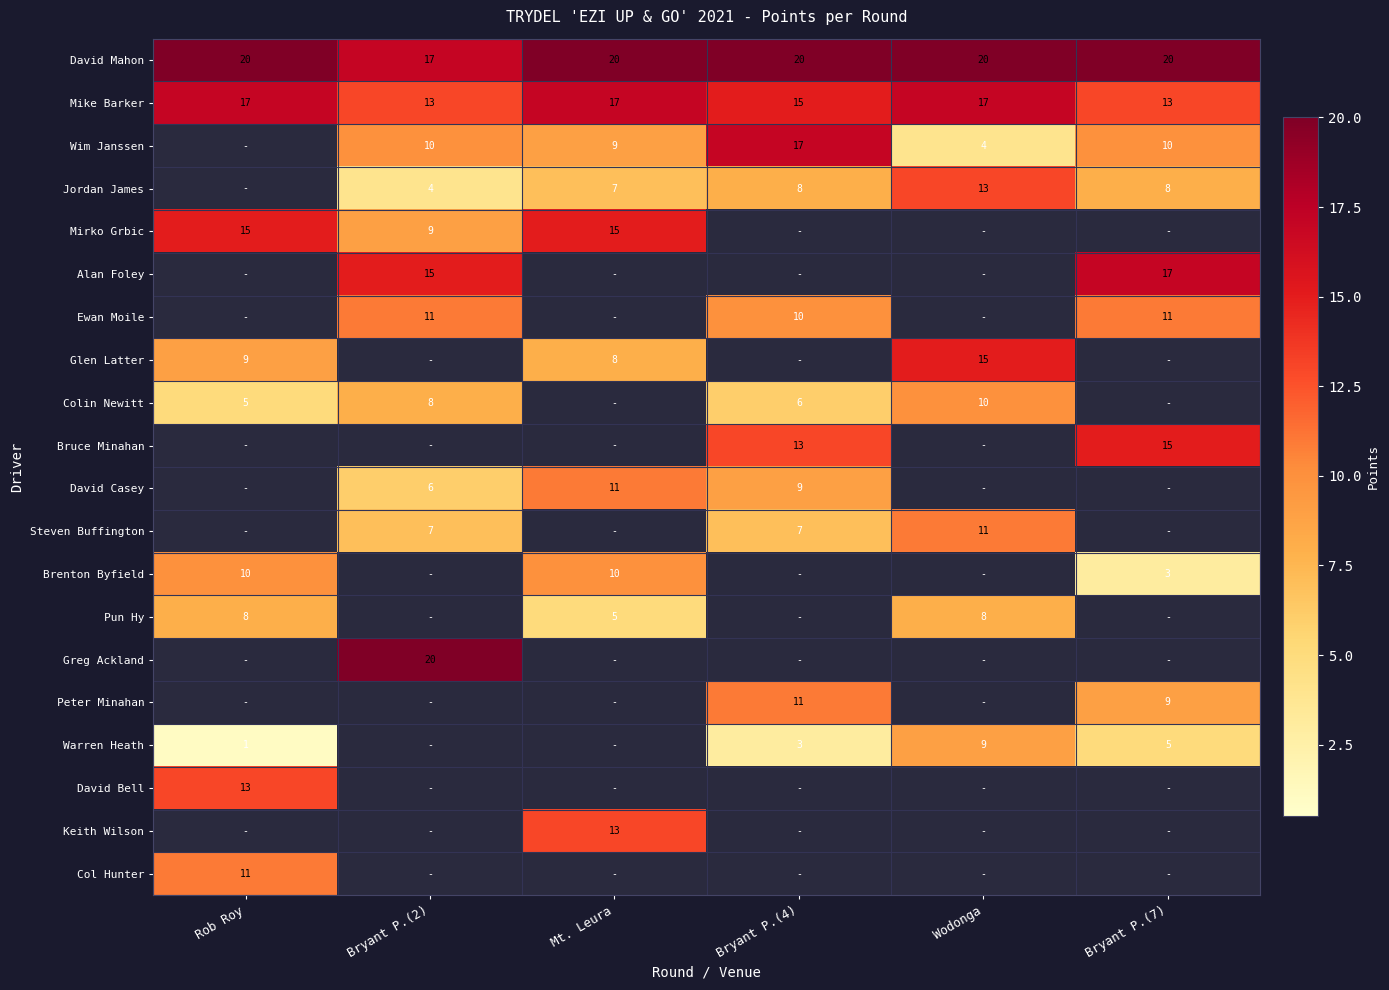

How many distinct data groups are displayed?

20